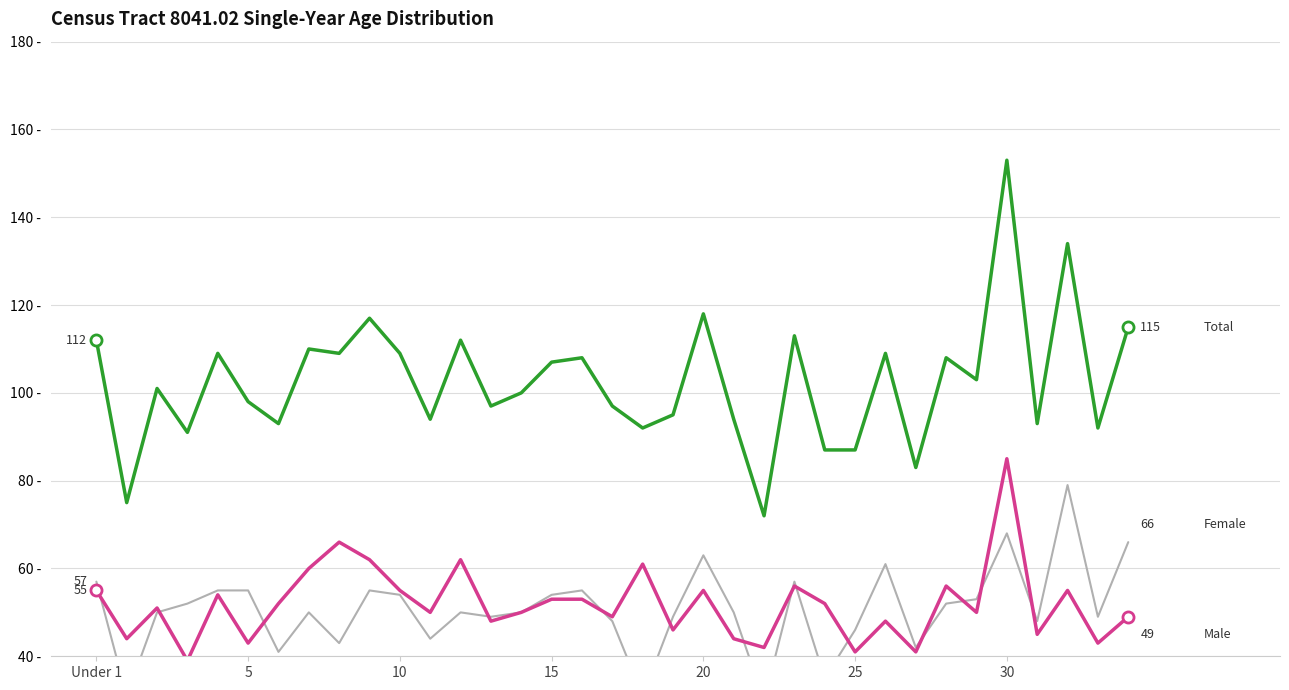

Does the chart have visible grid lines?

Yes